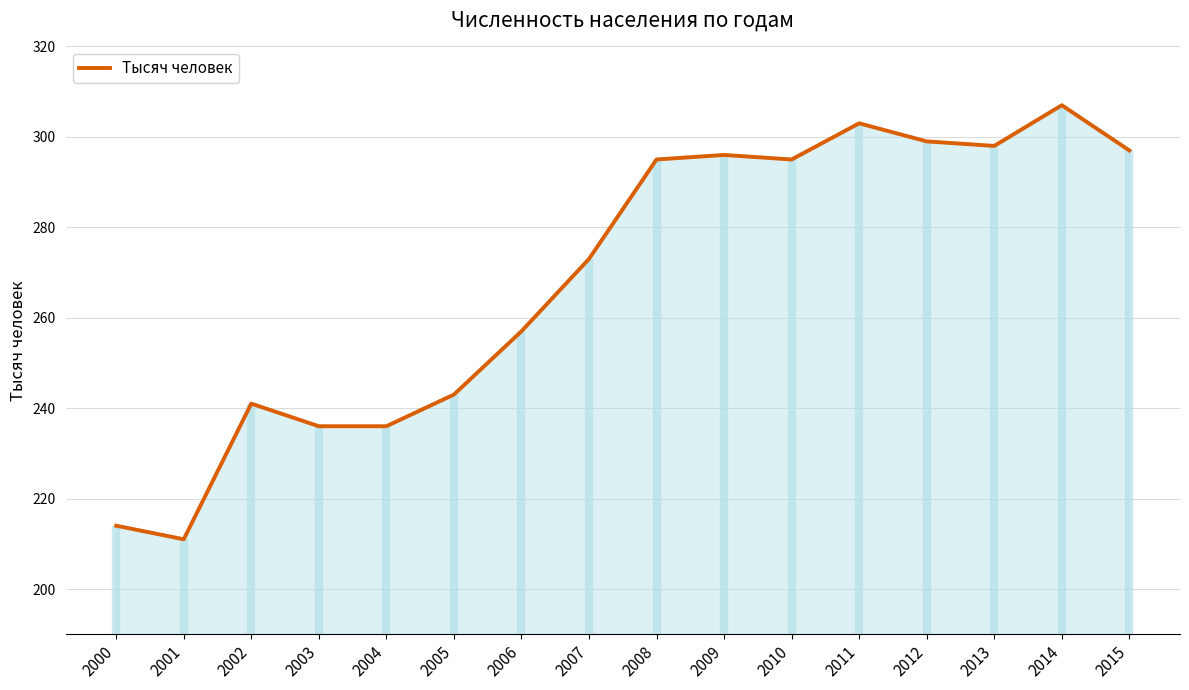

How many data points are above 295?

6